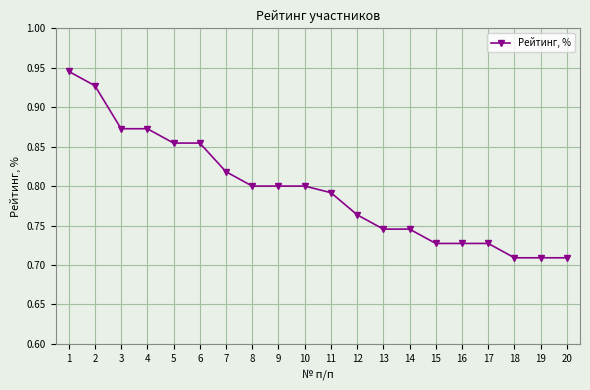

The chart shows a value of 0.3 at 16. True or false?

False